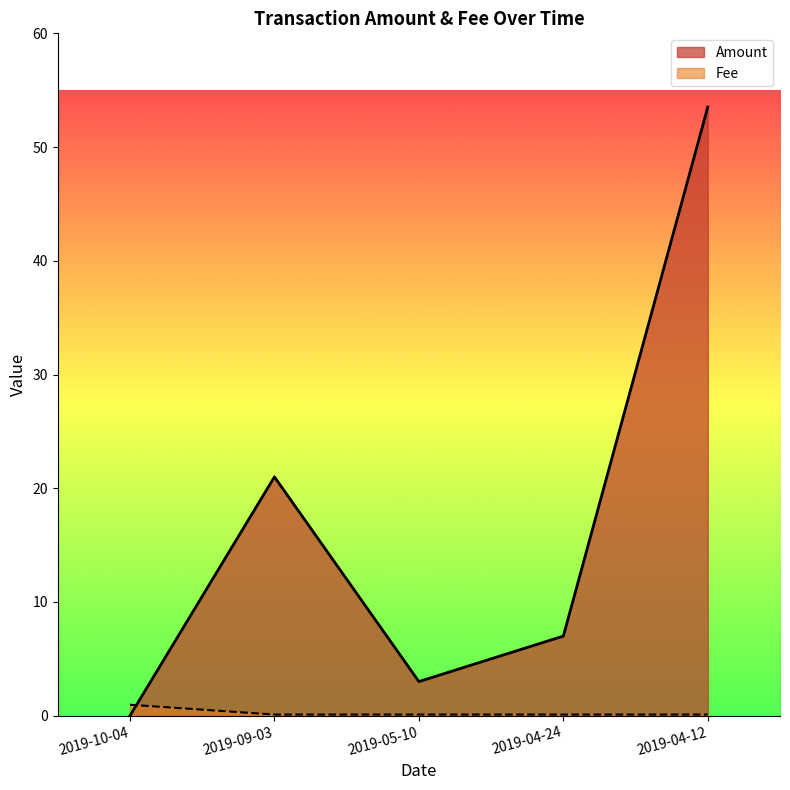

How many intersections are there between Amount and Fee?

1